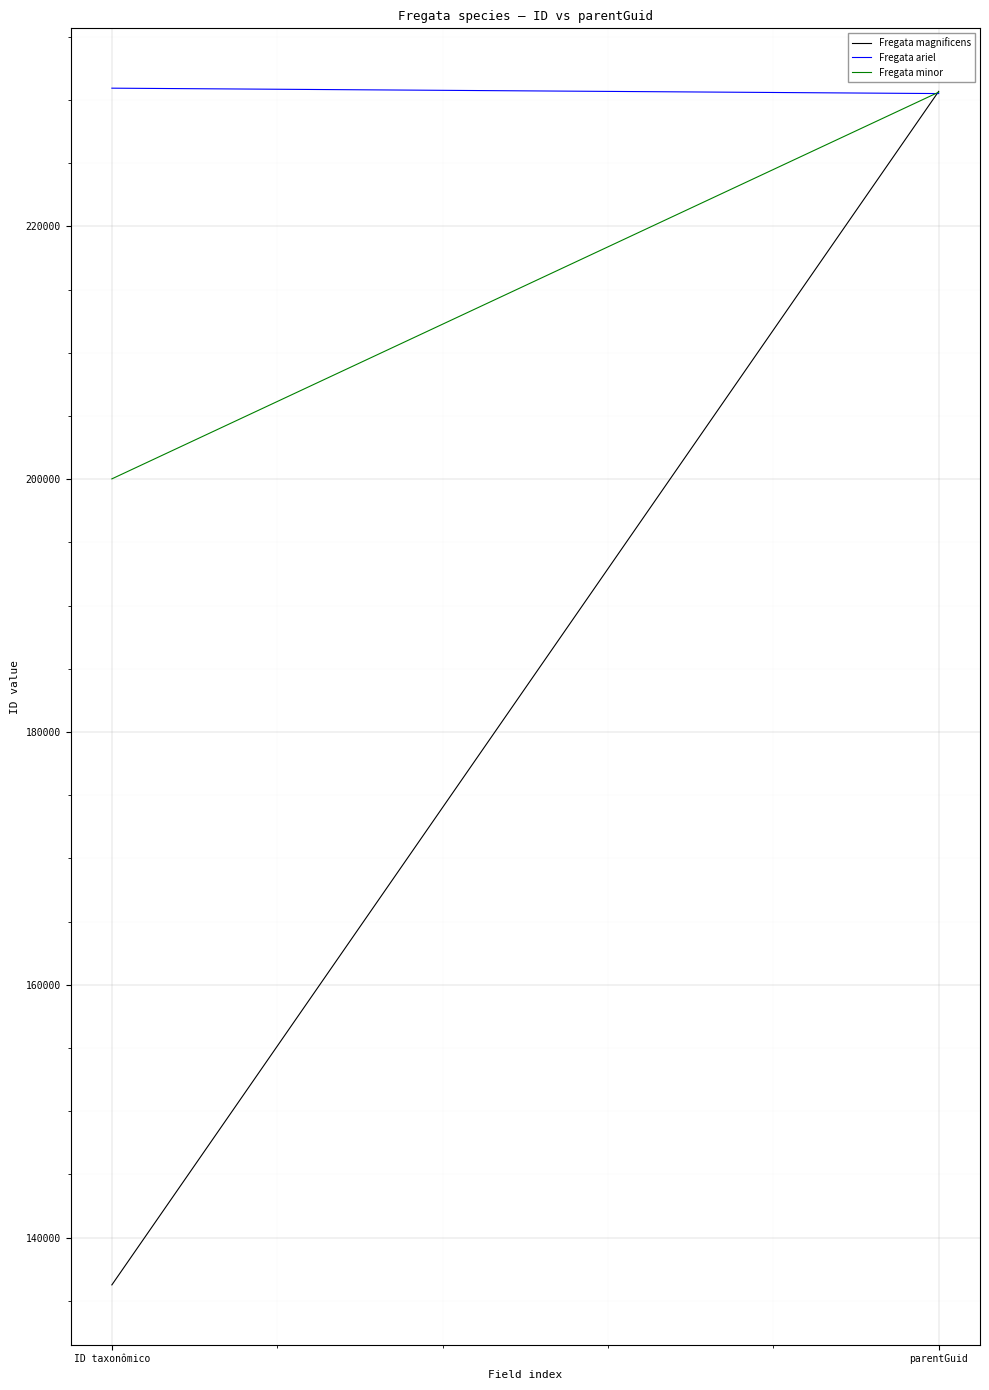

How many values in the Fregata ariel series exceed 230934?

1